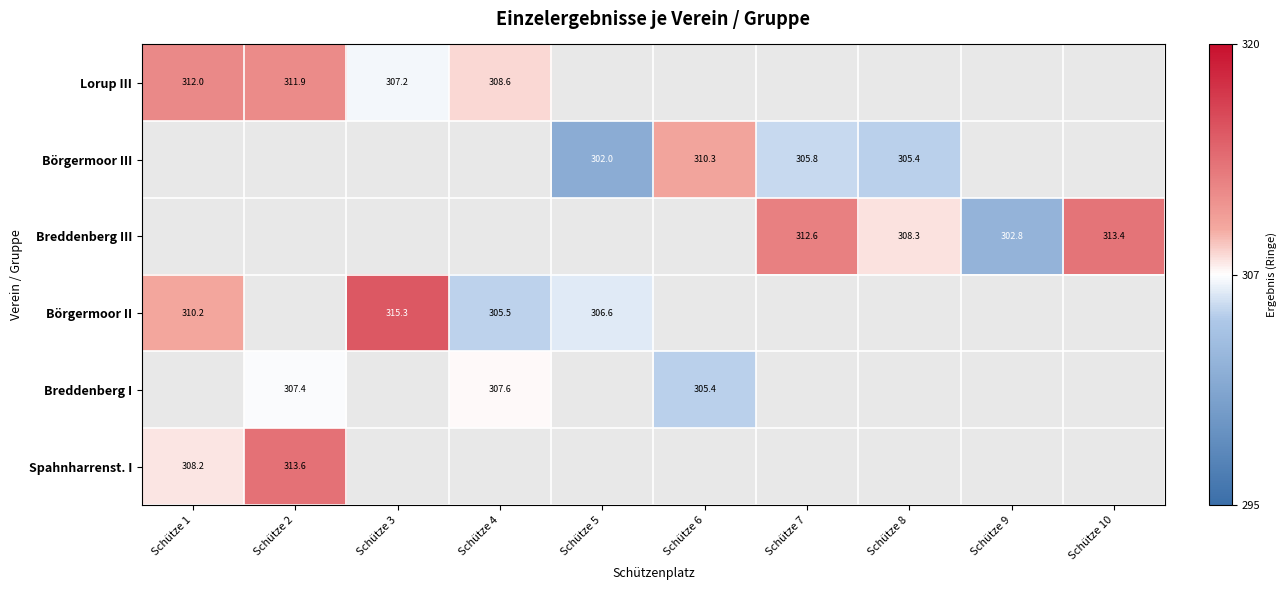

Is it true that Börgermoor III equals 305.8 at Schütze 7?

True